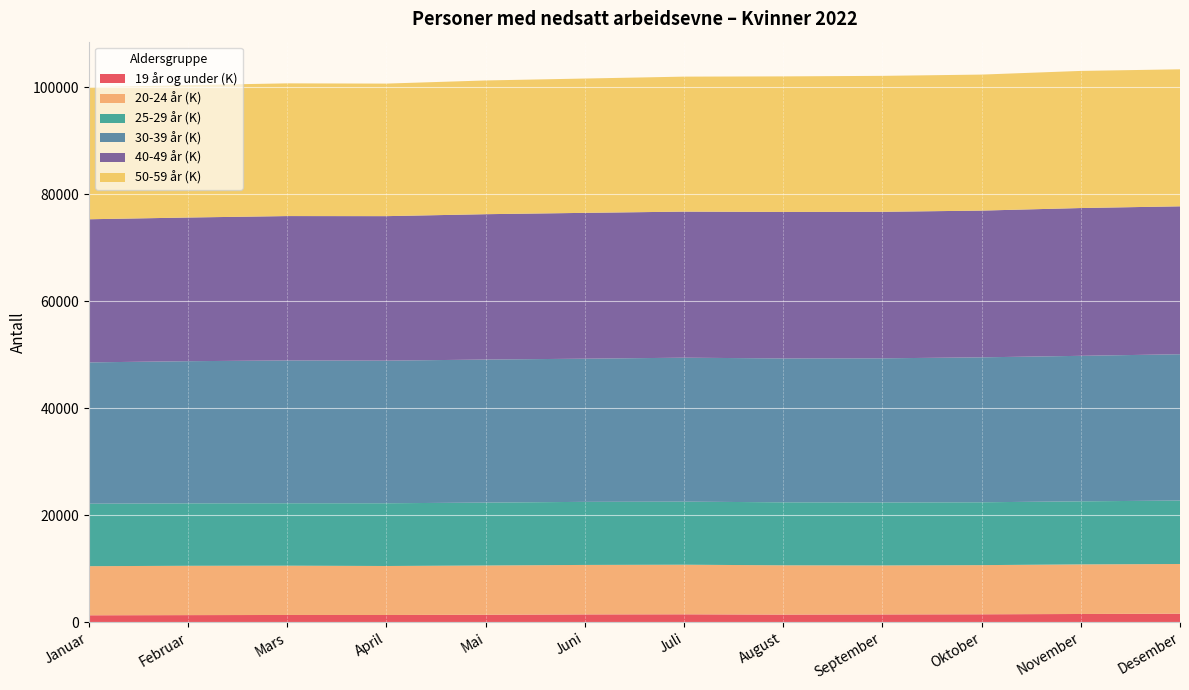

Reading left to right, extract all data points from this chart.

19 år og under (K): Januar=1260	Februar=1293	Mars=1320	April=1314	Mai=1361	Juni=1425	Juli=1443	August=1392	September=1420	Oktober=1448	November=1503	Desember=1560
20-24 år (K): Januar=9187	Februar=9226	Mars=9220	April=9167	Mai=9216	Juni=9255	Juli=9278	August=9217	September=9165	Oktober=9195	November=9280	Desember=9297
25-29 år (K): Januar=11684	Februar=11680	Mars=11676	April=11736	Mai=11765	Juni=11797	Juli=11795	August=11785	September=11784	Oktober=11758	November=11791	Desember=11865
30-39 år (K): Januar=26437	Februar=26591	Mars=26713	April=26676	Mai=26755	Juni=26783	Juli=26929	August=26913	September=26959	Oktober=27111	November=27220	Desember=27369
40-49 år (K): Januar=26771	Februar=26873	Mars=27007	April=27028	Mai=27189	Juni=27277	Juli=27323	August=27400	September=27404	Oktober=27447	November=27644	Desember=27668
50-59 år (K): Januar=24693	Februar=24761	Mars=24824	April=24794	Mai=25015	Juni=25124	Juli=25250	August=25357	September=25430	Oktober=25441	November=25648	Desember=25629